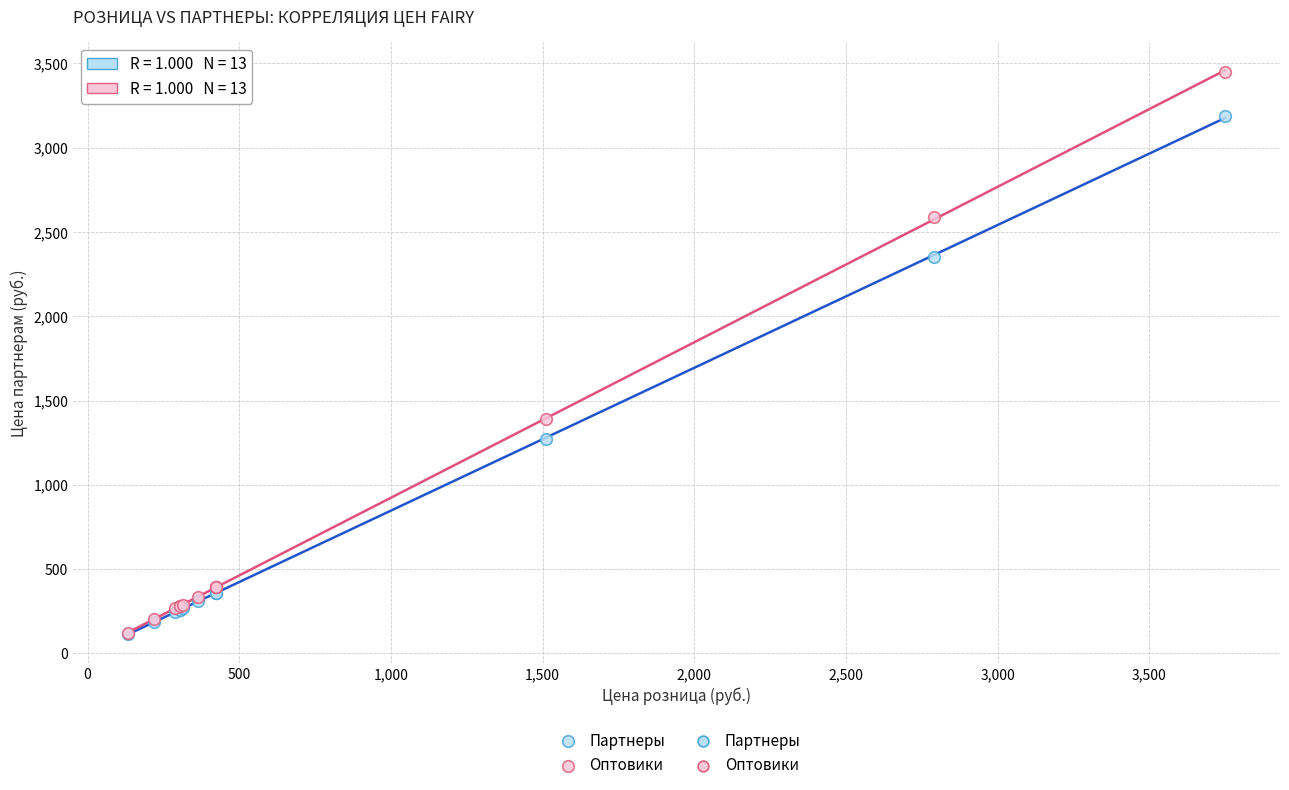

Across all series, what Y value is closest to 1781?

1390